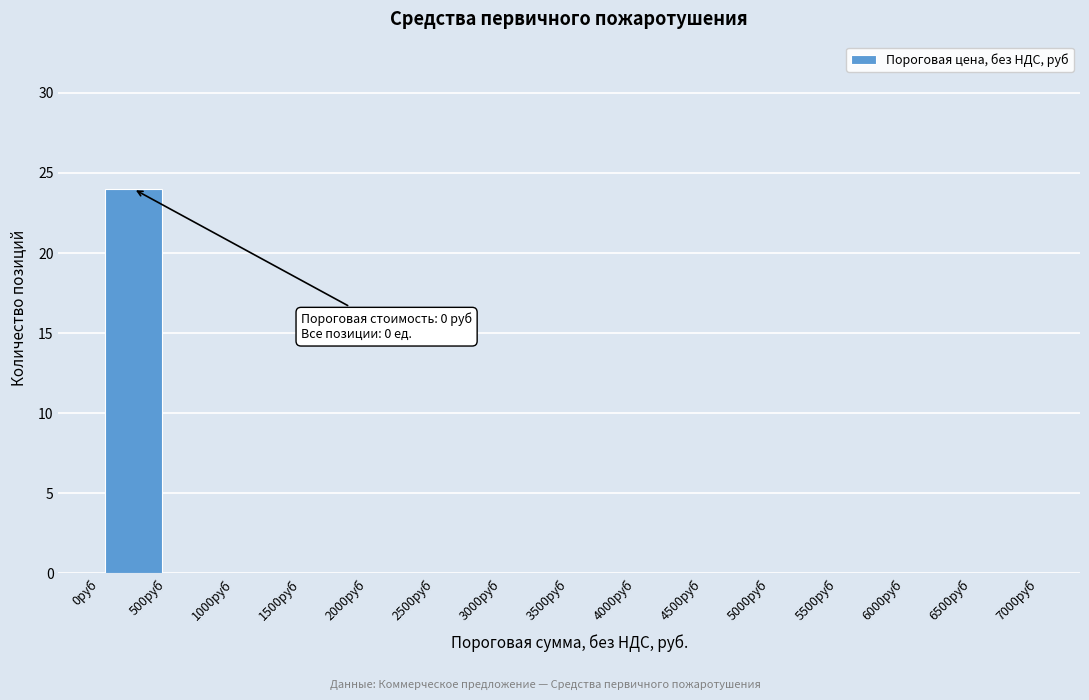

Over which range of the x-axis is the bar tallest?

0 to 500